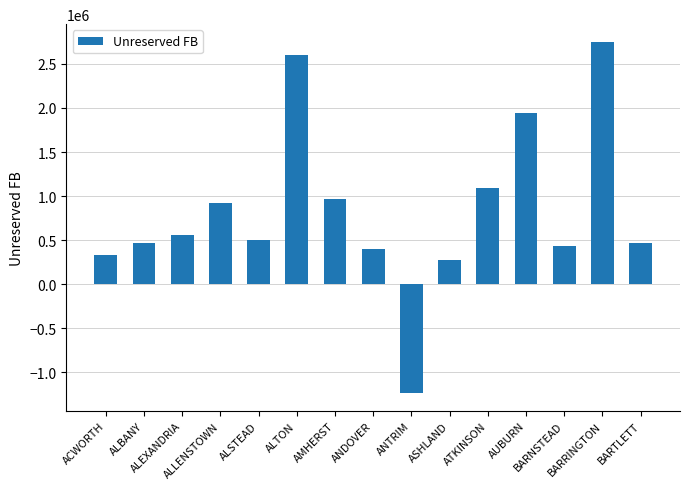

What is the sum of the values at ALLENSTOWN and ALEXANDRIA?

1482489